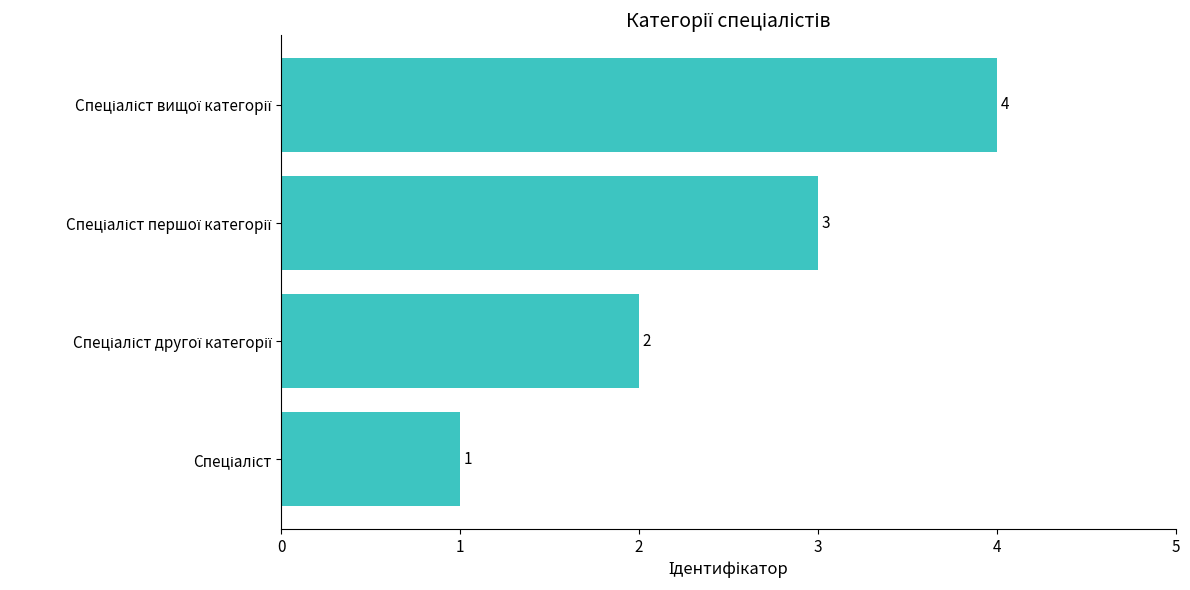

What is the greatest value displayed?

4